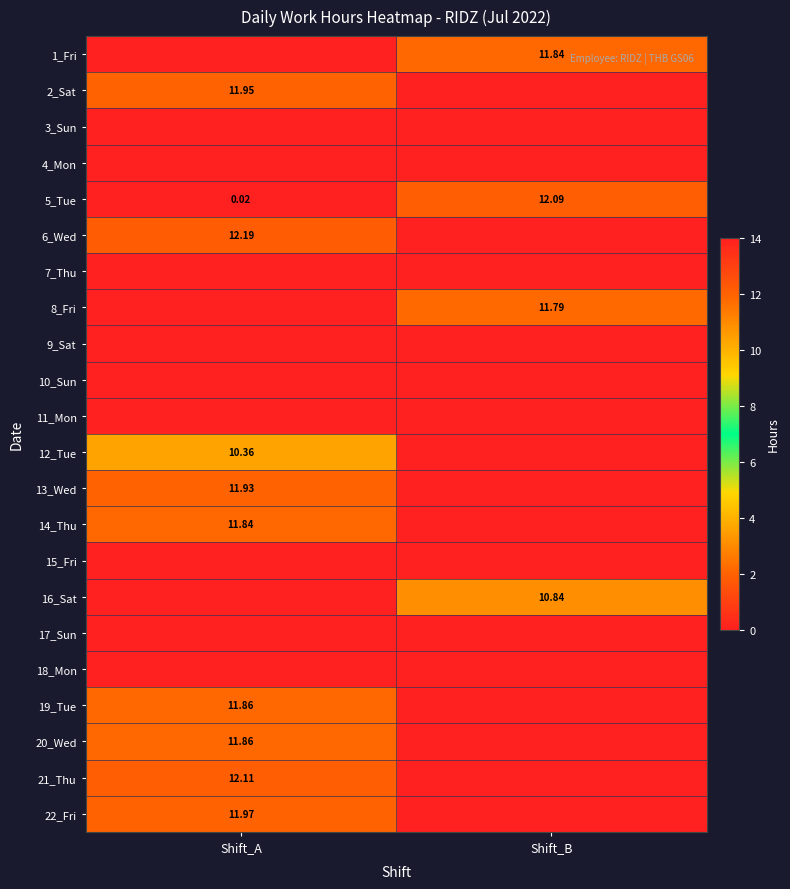

At Shift_B, list the series in order from smallest to largest.

2_Sat, 3_Sun, 4_Mon, 6_Wed, 7_Thu, 9_Sat, 10_Sun, 11_Mon, 12_Tue, 13_Wed, 14_Thu, 15_Fri, 17_Sun, 18_Mon, 19_Tue, 20_Wed, 21_Thu, 22_Fri, 16_Sat, 8_Fri, 1_Fri, 5_Tue